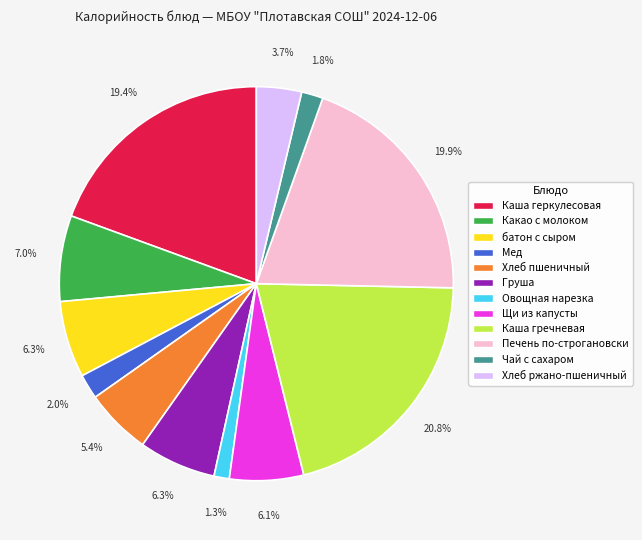

The Мед slice represents 10% of the pie. True or false?

False